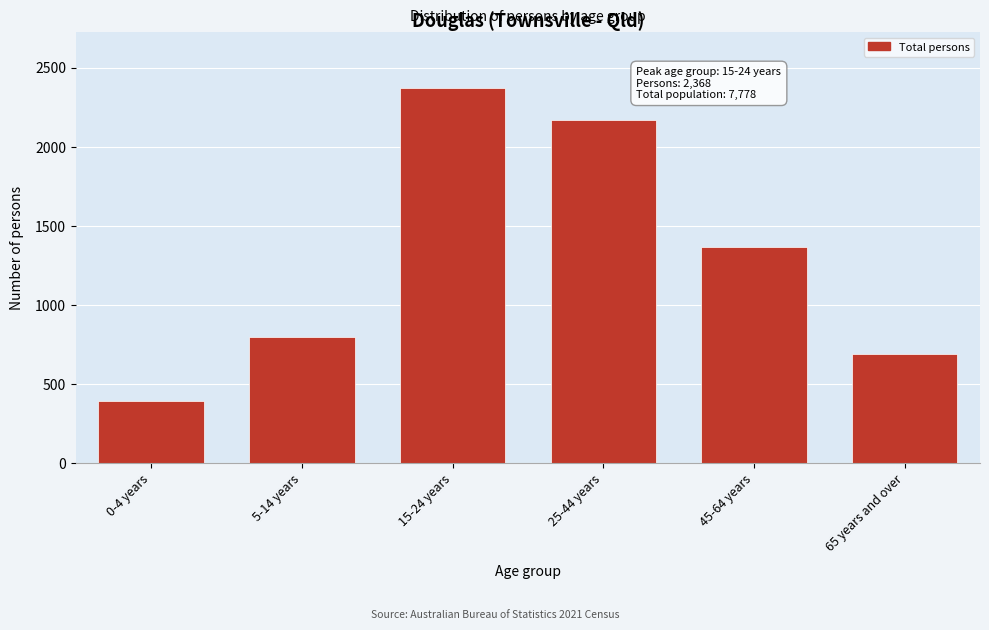

Reading left to right, transcribe all the data shown in this chart.

391	796	2368	2169	1366	688